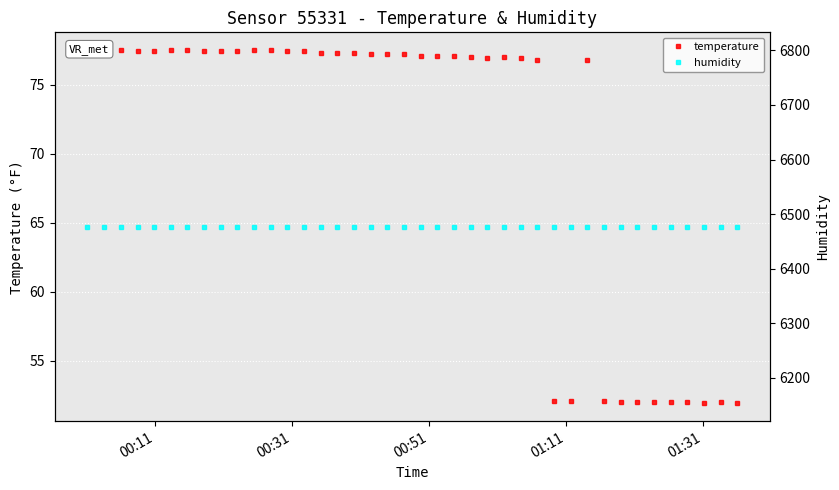

True or false: humidity and temperature intersect in this chart.

False